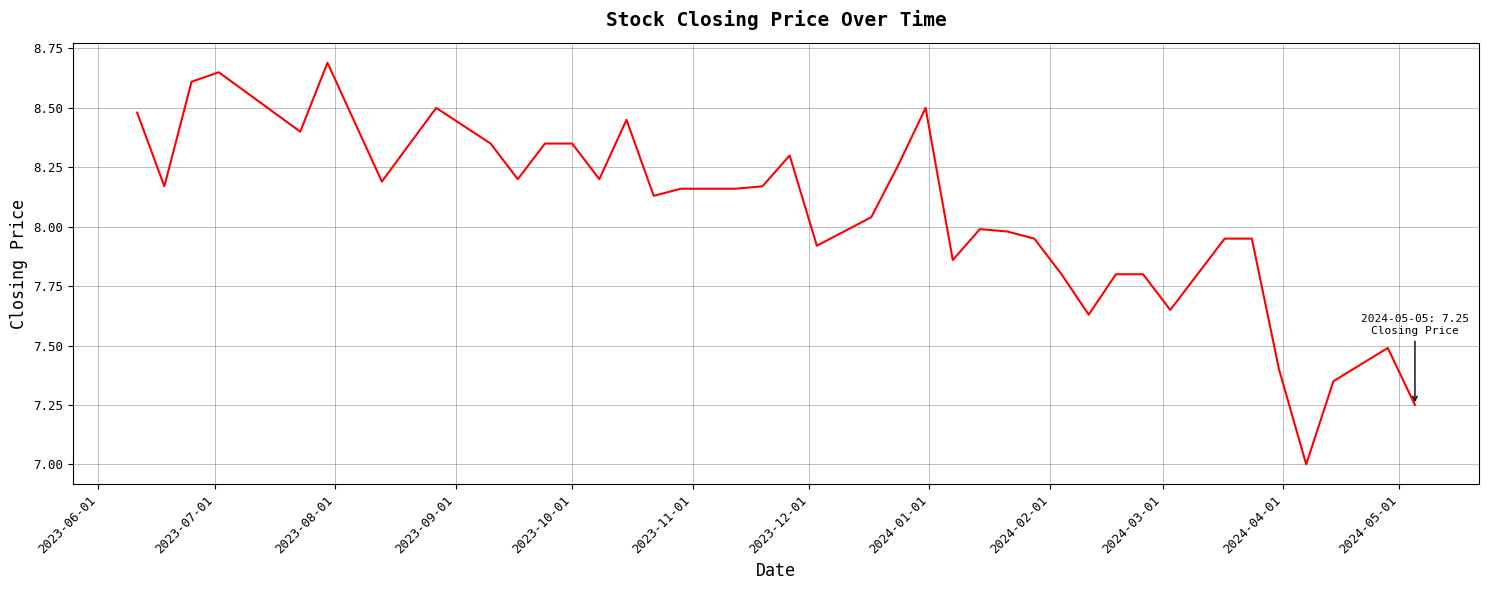

What is the difference between the maximum and minimum values?

1.7